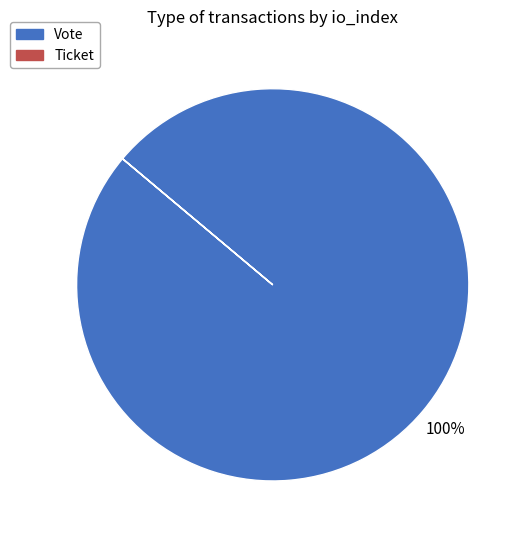

To the nearest percent, what percentage of the pie is Vote?

100%